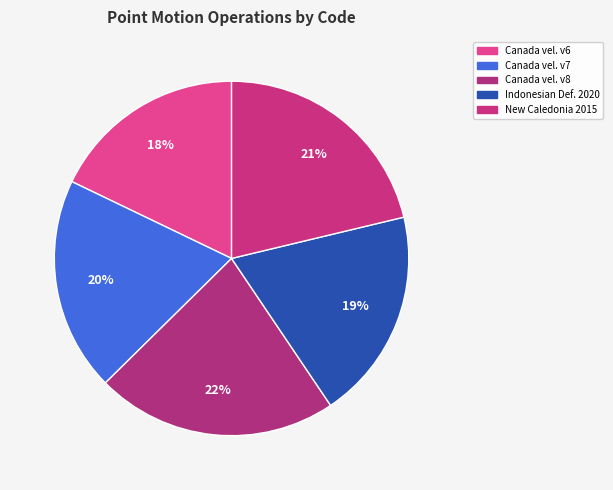

Which category has the biggest portion of the pie?

Canada velocity grid v8